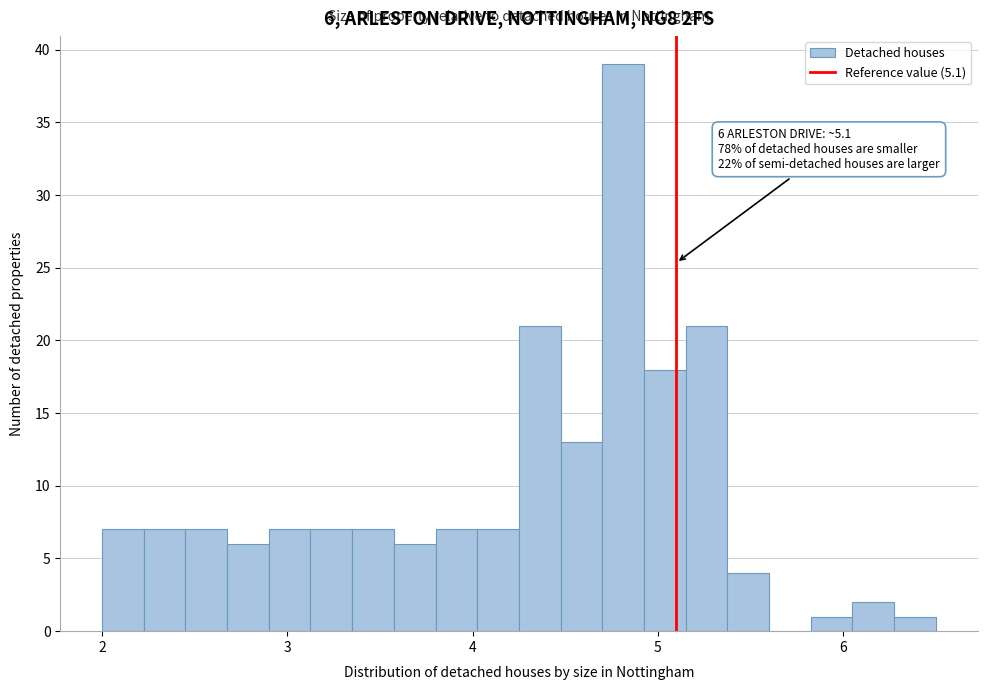

Around what value on the x-axis is the tallest bar? Give the approximate position of its centre, as read against the axis.

4.8